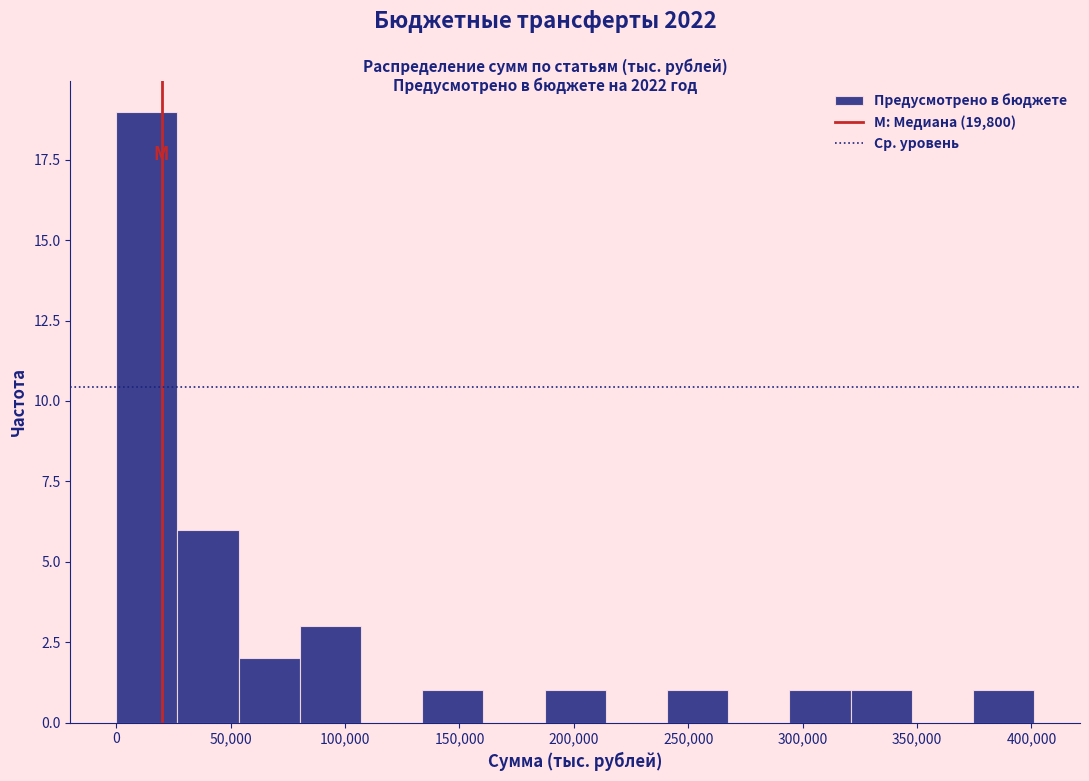

What is the height of the bar covering 55000 to 80000 on the x-axis? Neither the bar edges nor the heights are printed on the chart, so give them approximately, as read against the axes.

2